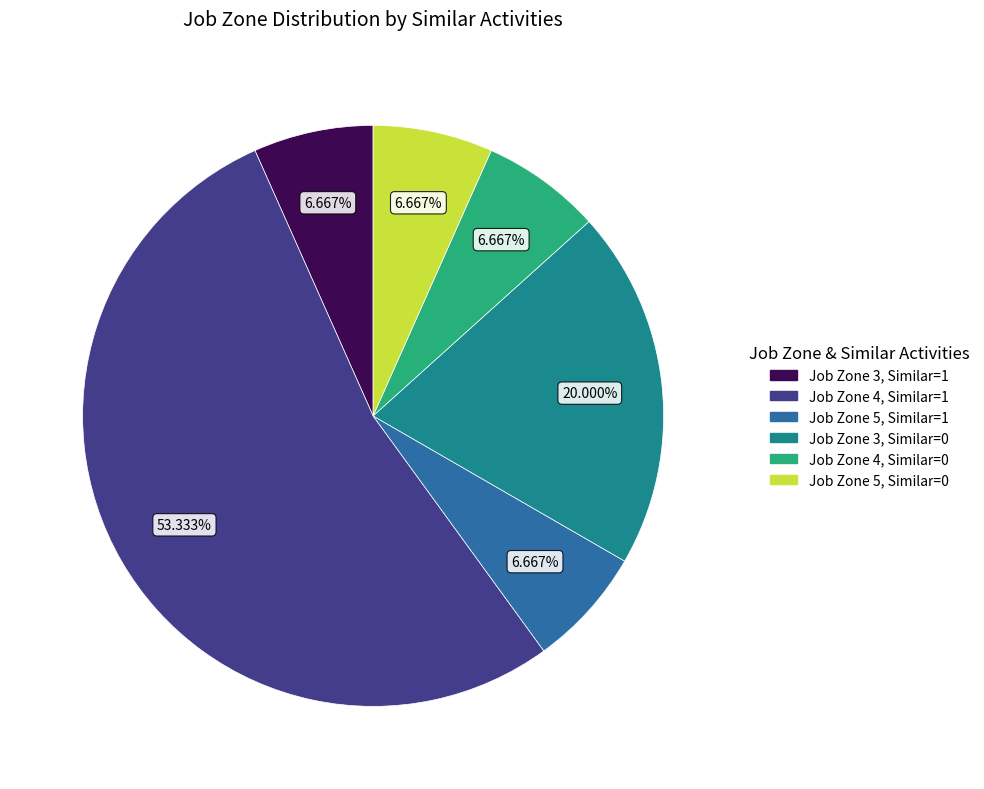

Does Job Zone 4, Similar=1 represent more than half of the total?

Yes